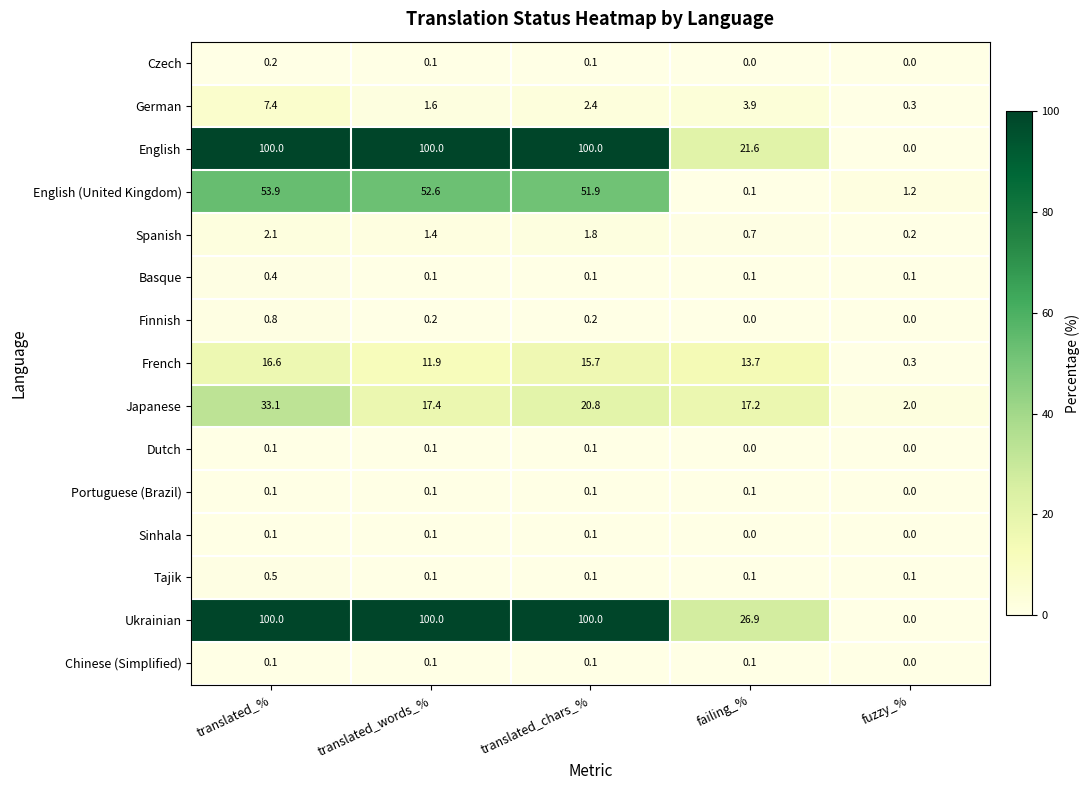

What is the difference between the highest and lowest values at failing_%?

26.9